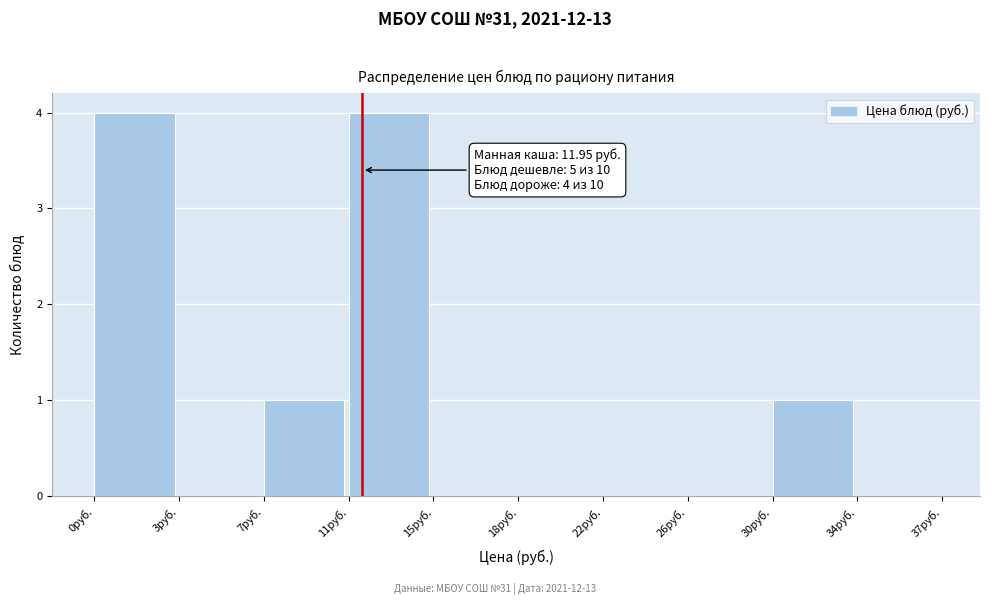

Reading right to left, transcribe all the data shown in this chart.

34руб.=0	30руб.=1	26руб.=0	22руб.=0	18руб.=0	15руб.=0	11руб.=4	7руб.=1	3руб.=0	0руб.=4